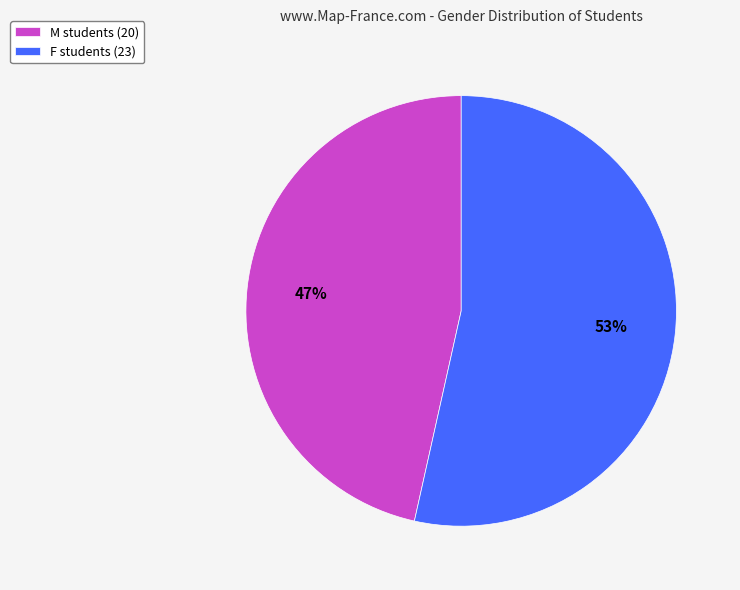

True or false: F students (23) accounts for 59% of the total.

False